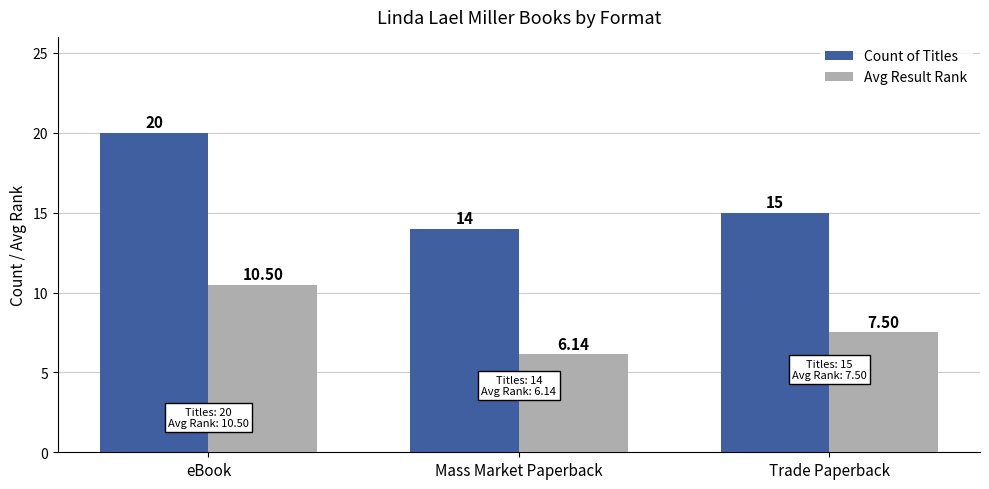

List the series in order of their peak value, lowest first.

Avg Result Rank, Count of Titles